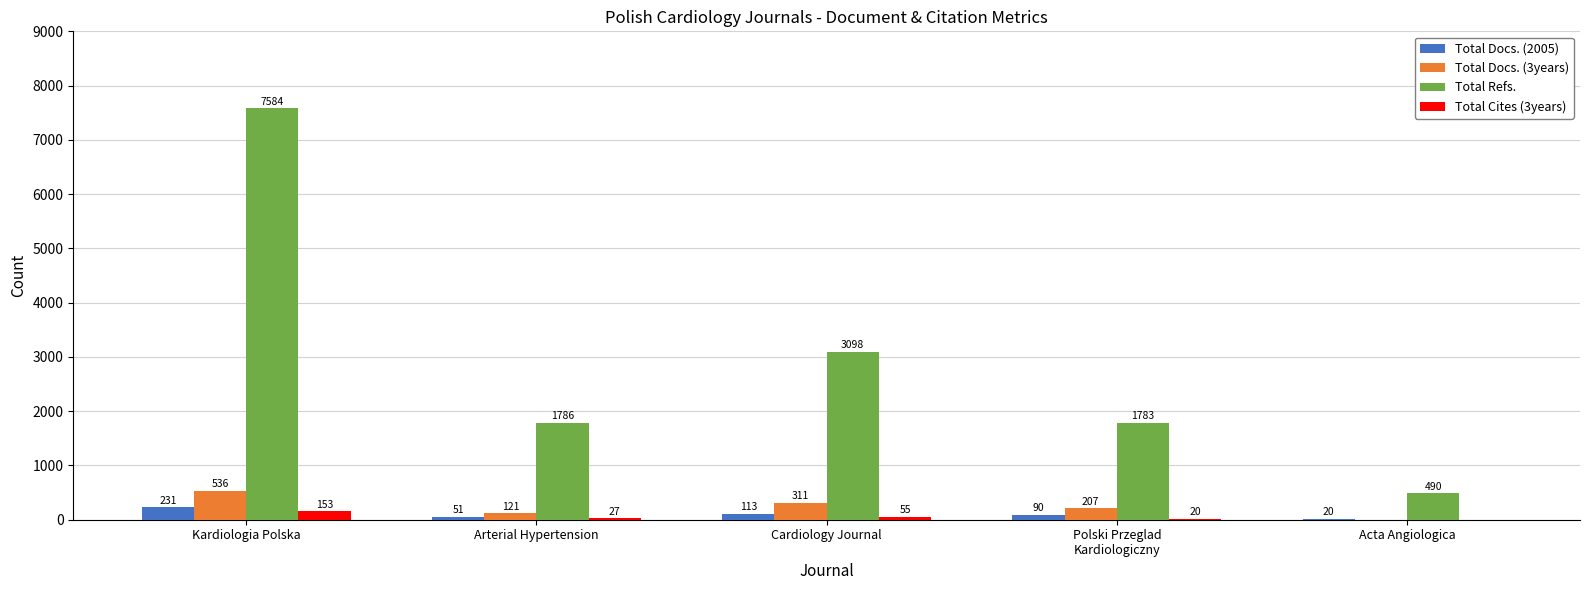

What is the difference between the Total Cites (3years) values at Cardiology Journal and Kardiologia Polska?

98